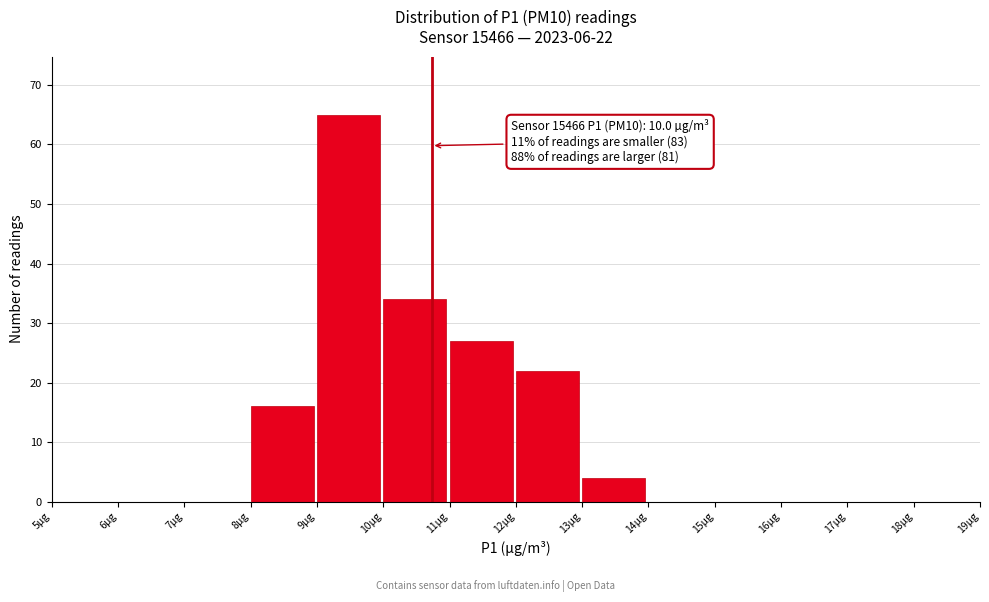

Which range on the x-axis has the tallest bar?

9 to 10